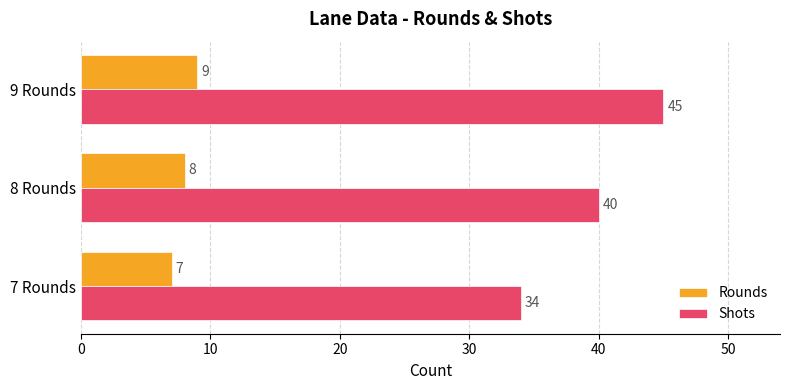

At how many categories does at least one series exceed 21?

3